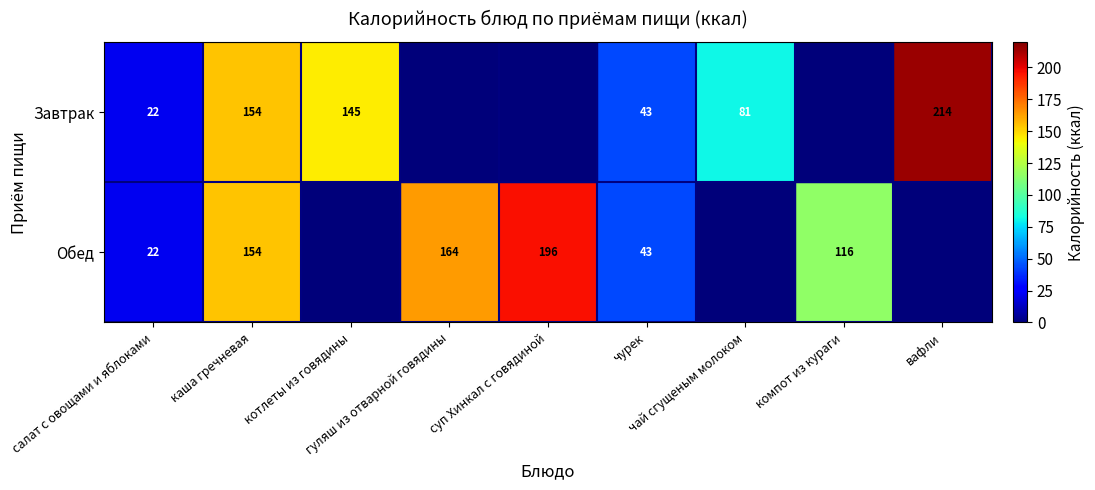

What is the greatest value displayed?

214.0